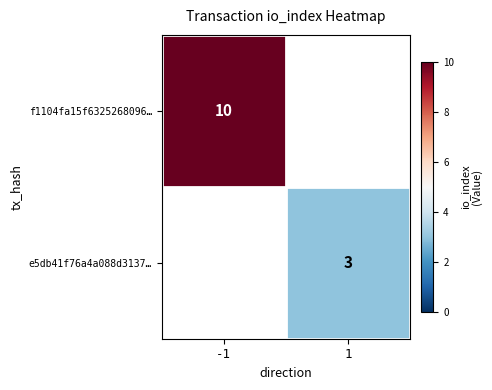

Is it true that f1104fa15f6325268096… equals 10 at -1?

True